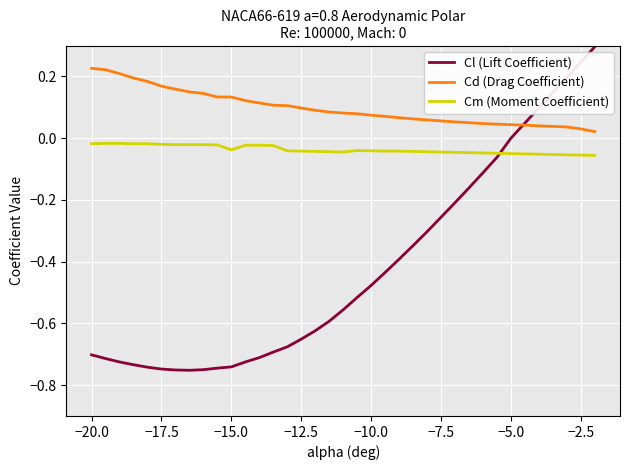

Rank the series by their average value, from highest to lowest.

Cd (Drag Coefficient), Cm (Moment Coefficient), Cl (Lift Coefficient)